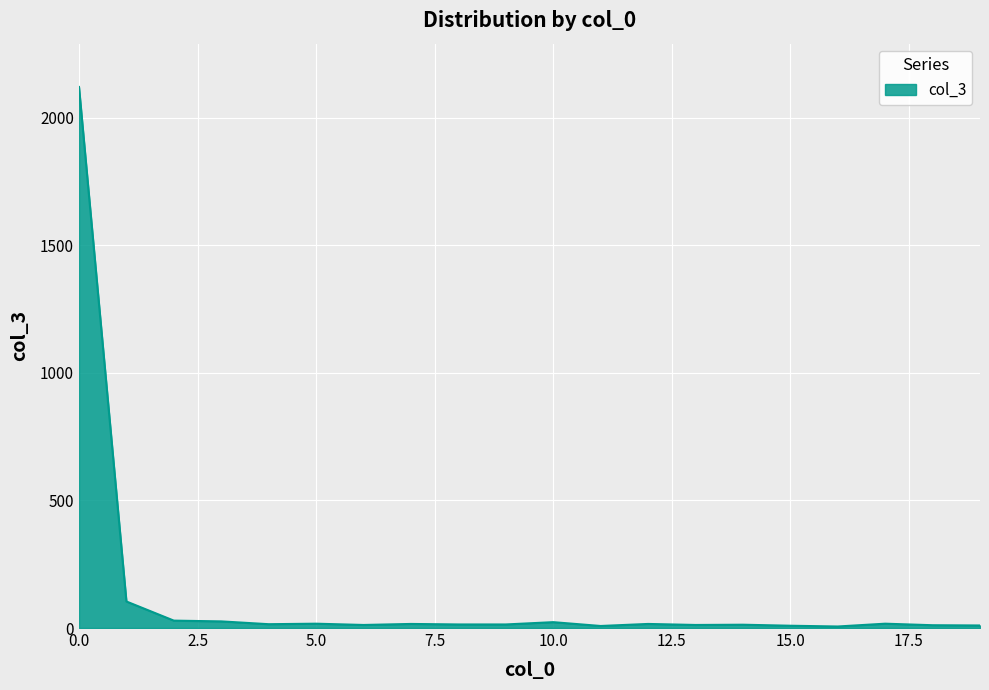

List the labels in order of value, largest first.

0.0, 1.0, 2.0, 3.0, 10.0, 5.0, 17.0, 7.0, 12.0, 4.0, 8.0, 9.0, 14.0, 6.0, 13.0, 18.0, 19.0, 15.0, 11.0, 16.0